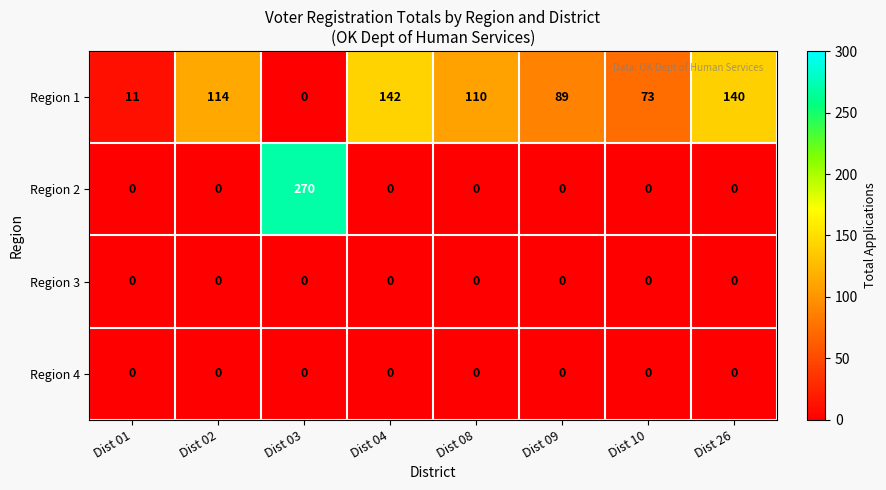

What is the difference between the second highest and minimum values in the Region 1 series?

140